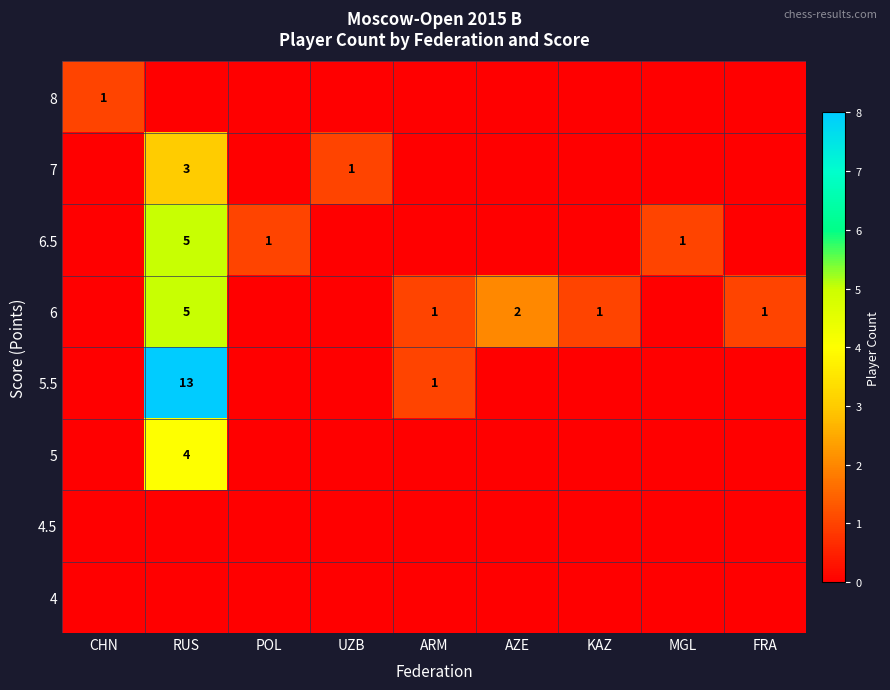

The 8 series shows 2 at CHN. True or false?

False